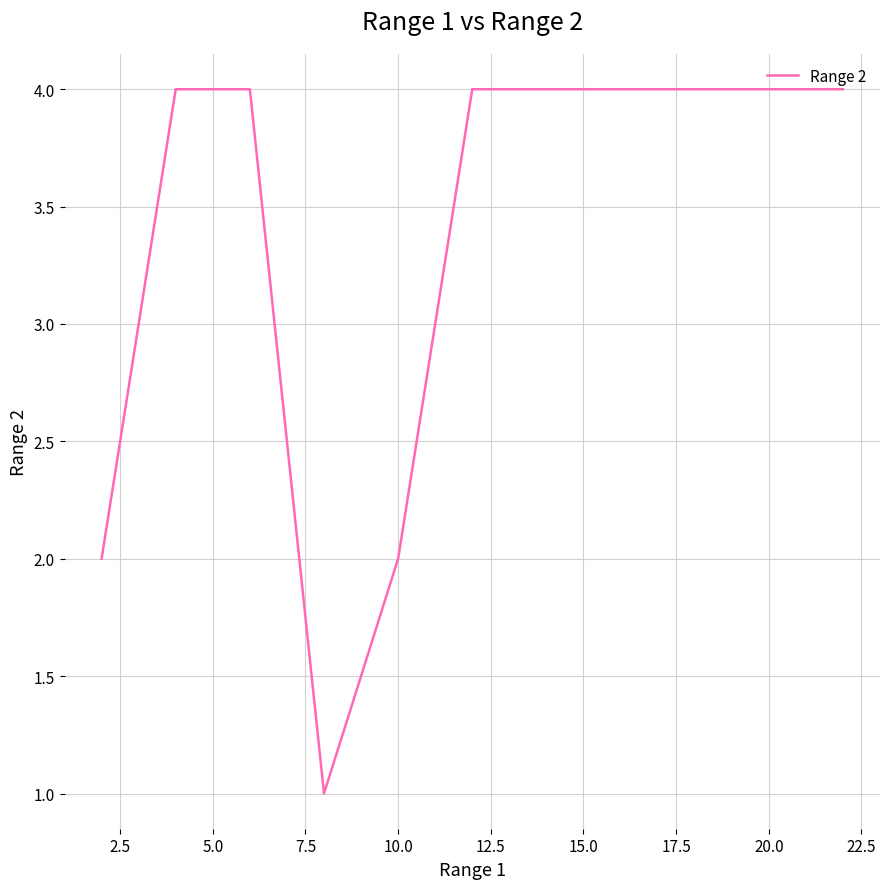

What is the sum of all values?

21